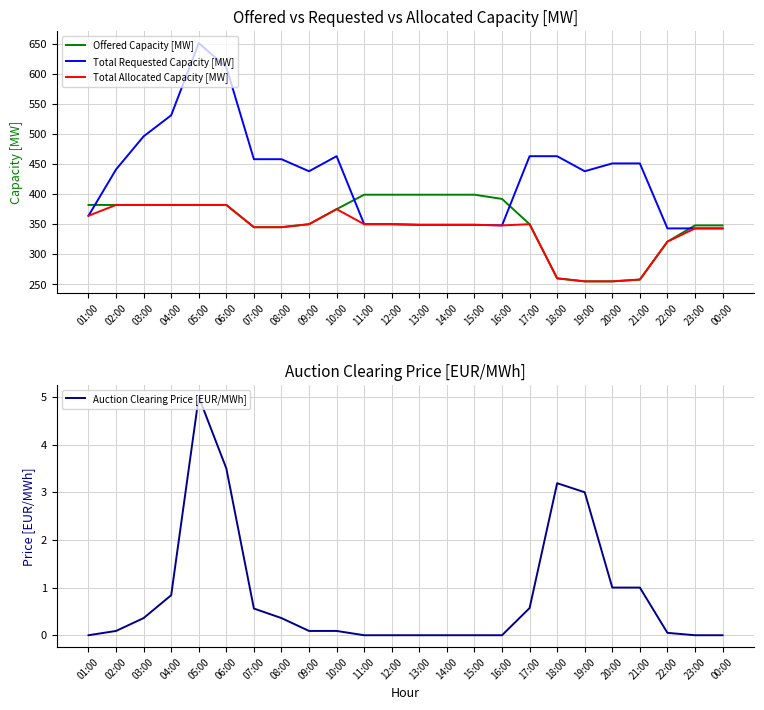

How many interior local valleys does the Total Allocated Capacity [MW] series have?

1